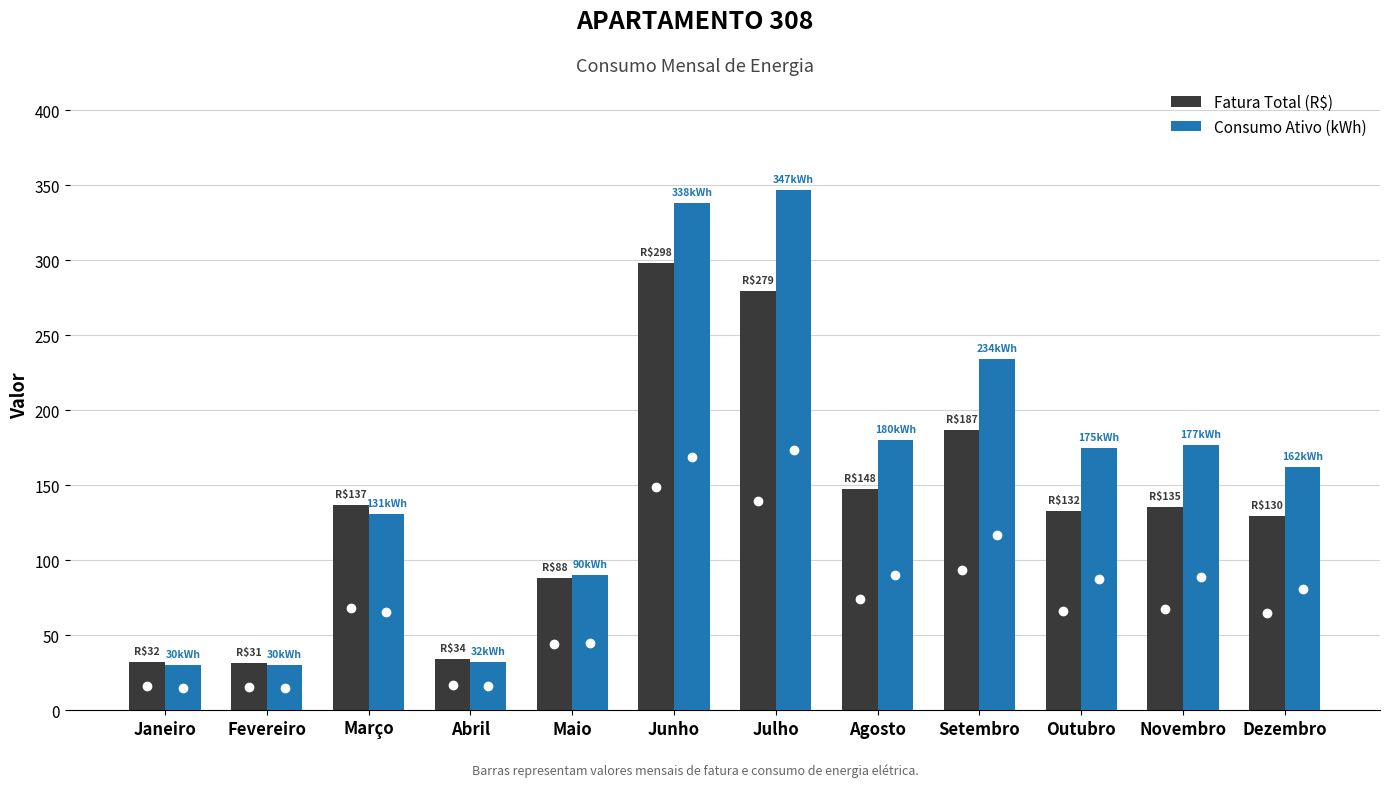

True or false: Consumo Ativo (kWh) has a value of 347.0 at Julho.

True